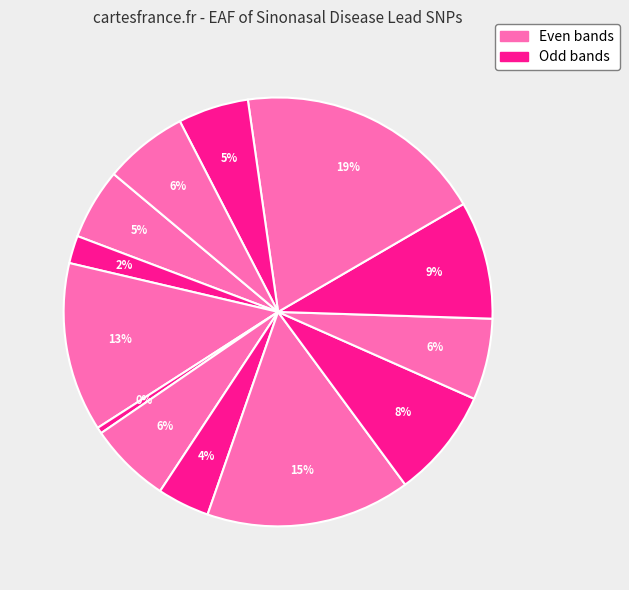

Count the number of slices in the pie.

13